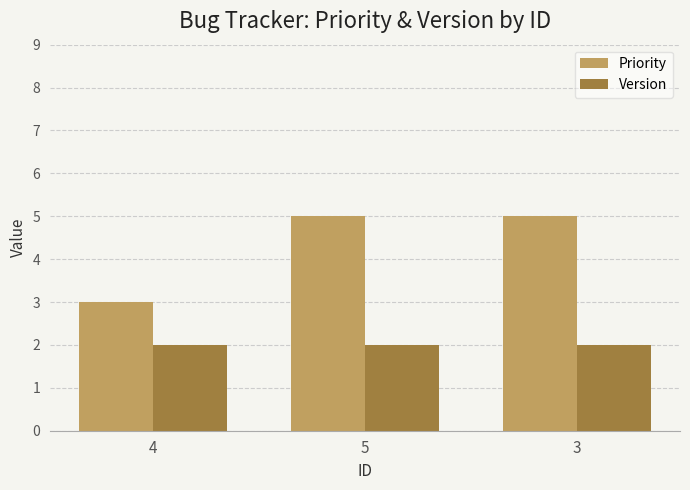

Is it true that Priority equals 5 at 3?

True